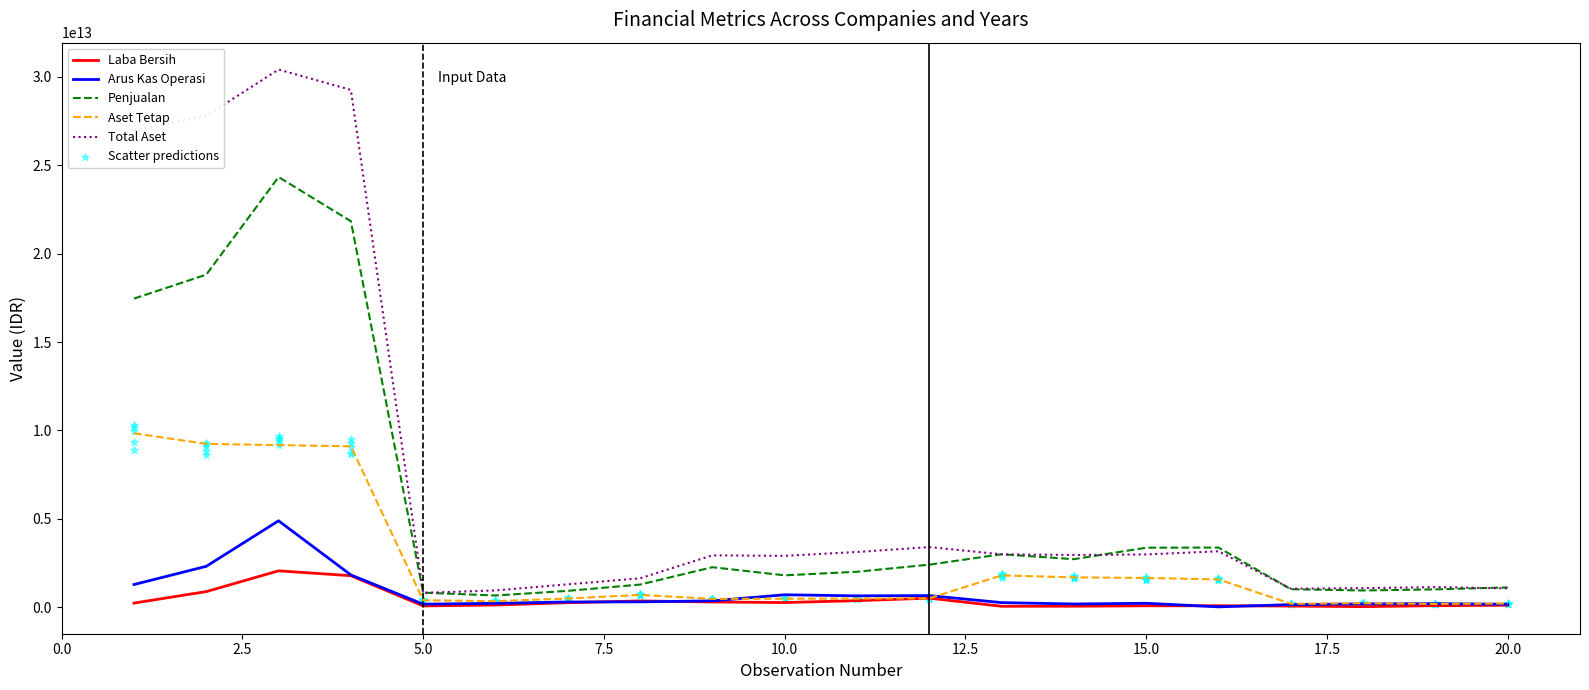

What are all the series names shown in the legend?

Laba Bersih, Arus Kas Operasi, Penjualan, Aset Tetap, Total Aset